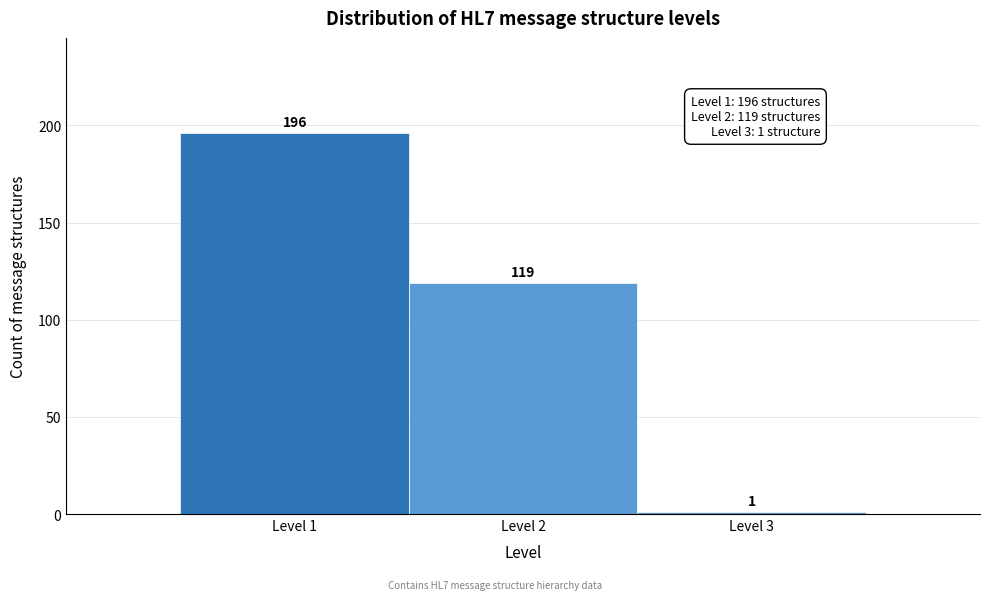

Reading right to left, list all the values displayed in this chart.

Level 3=1	Level 2=119	Level 1=196